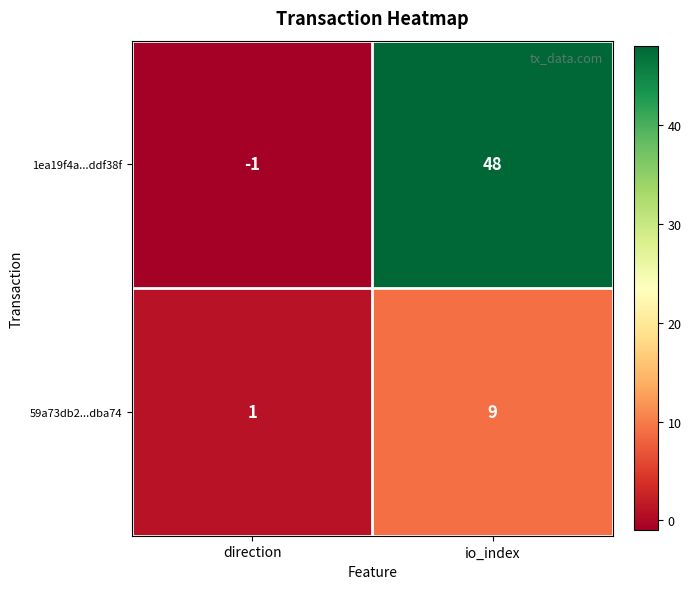

What is the maximum value shown in the chart?

48